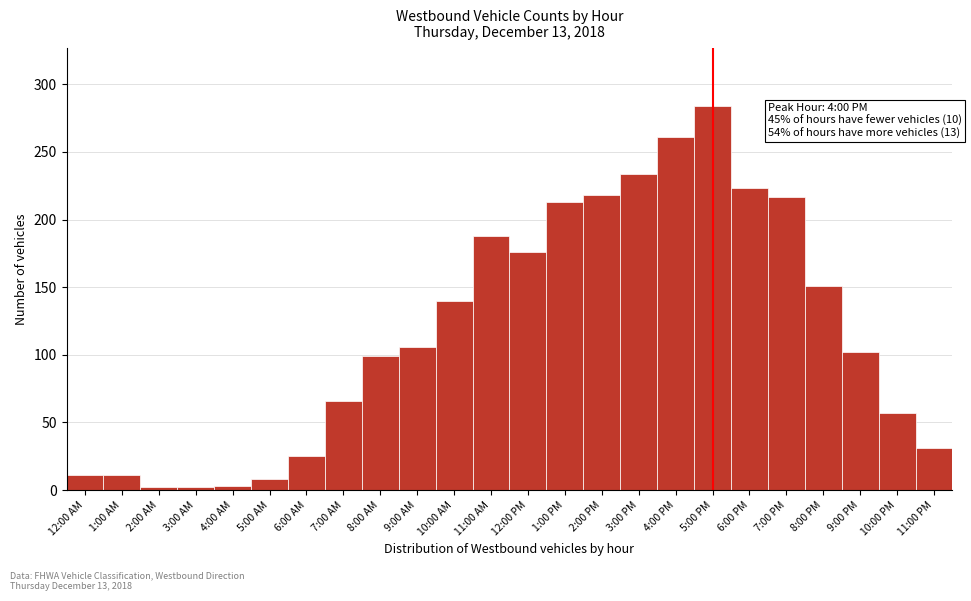

What is the value of the 16th bar from the left?

234